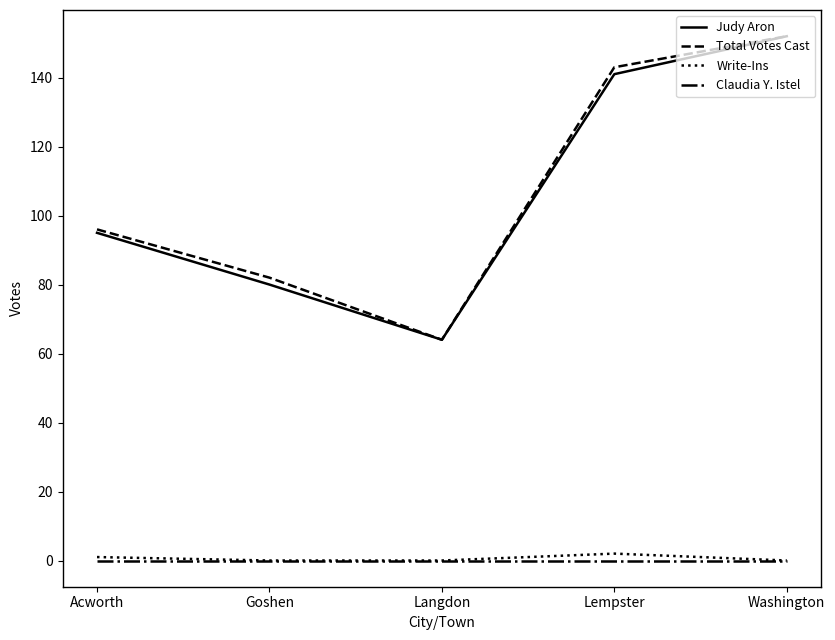

Is this an area chart (filled region under the line)?

No